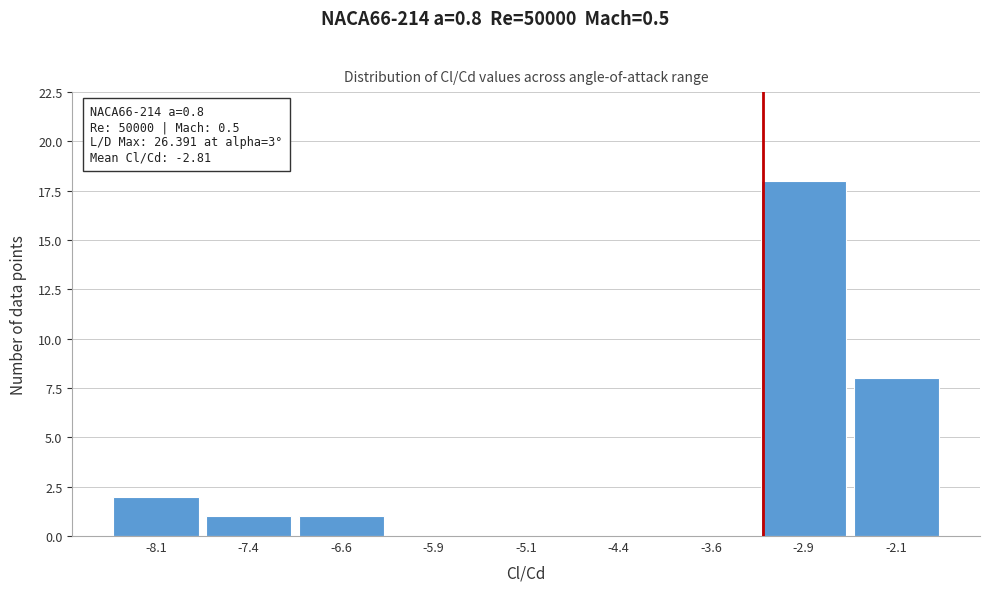

Reading left to right, extract all data points from this chart.

-8.1=2	-7.4=1	-6.6=1	-5.9=0	-5.1=0	-4.4=0	-3.6=0	-2.9=18	-2.1=8